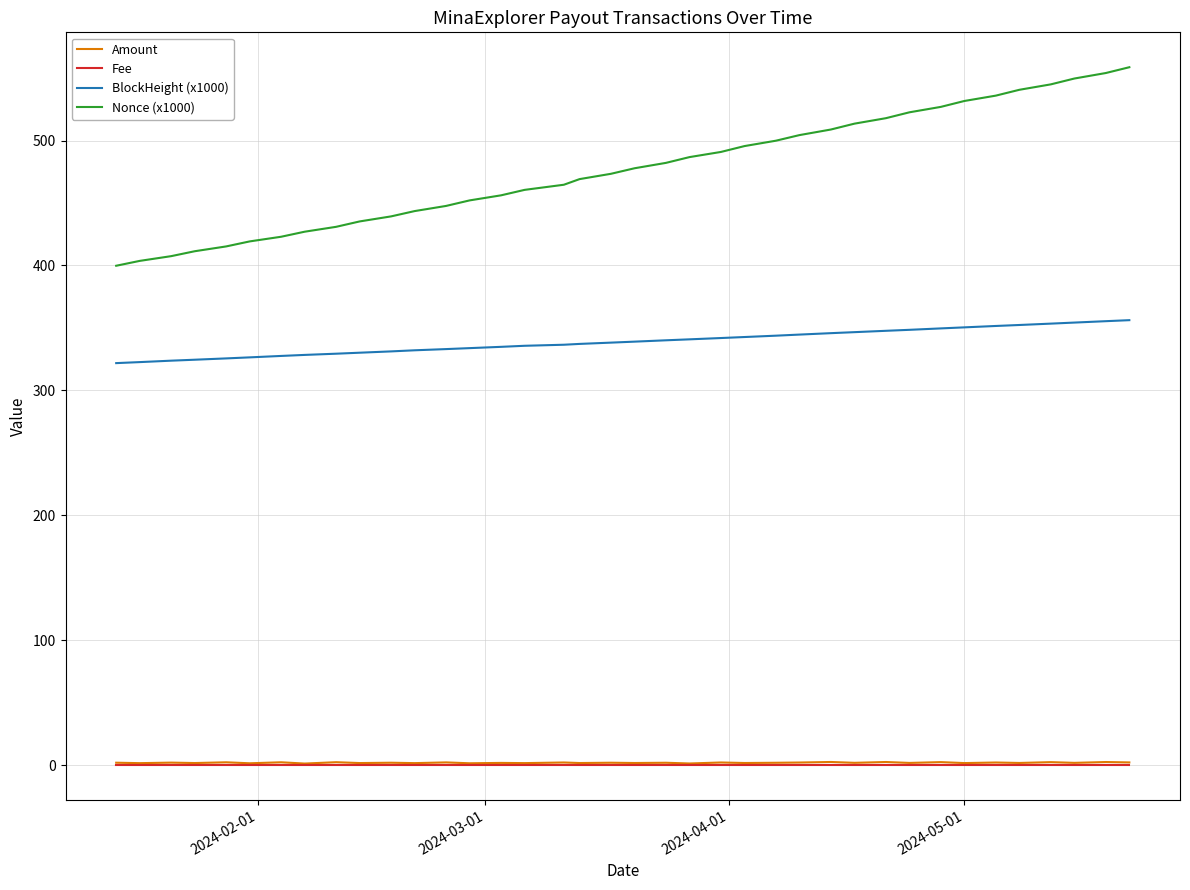

What is the greatest value displayed?

558.8